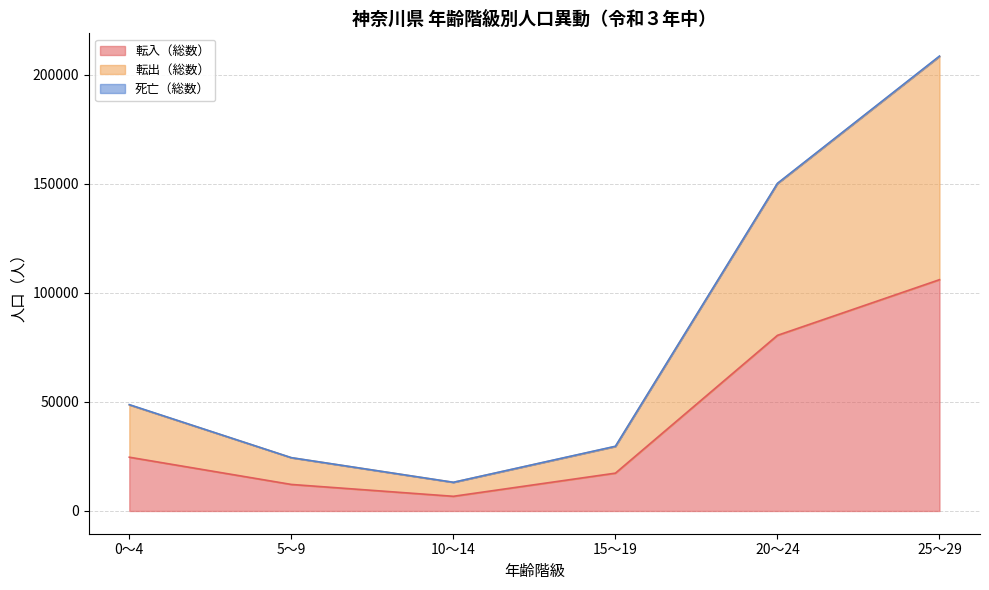

How many interior local valleys does the 転入（総数） series have?

1